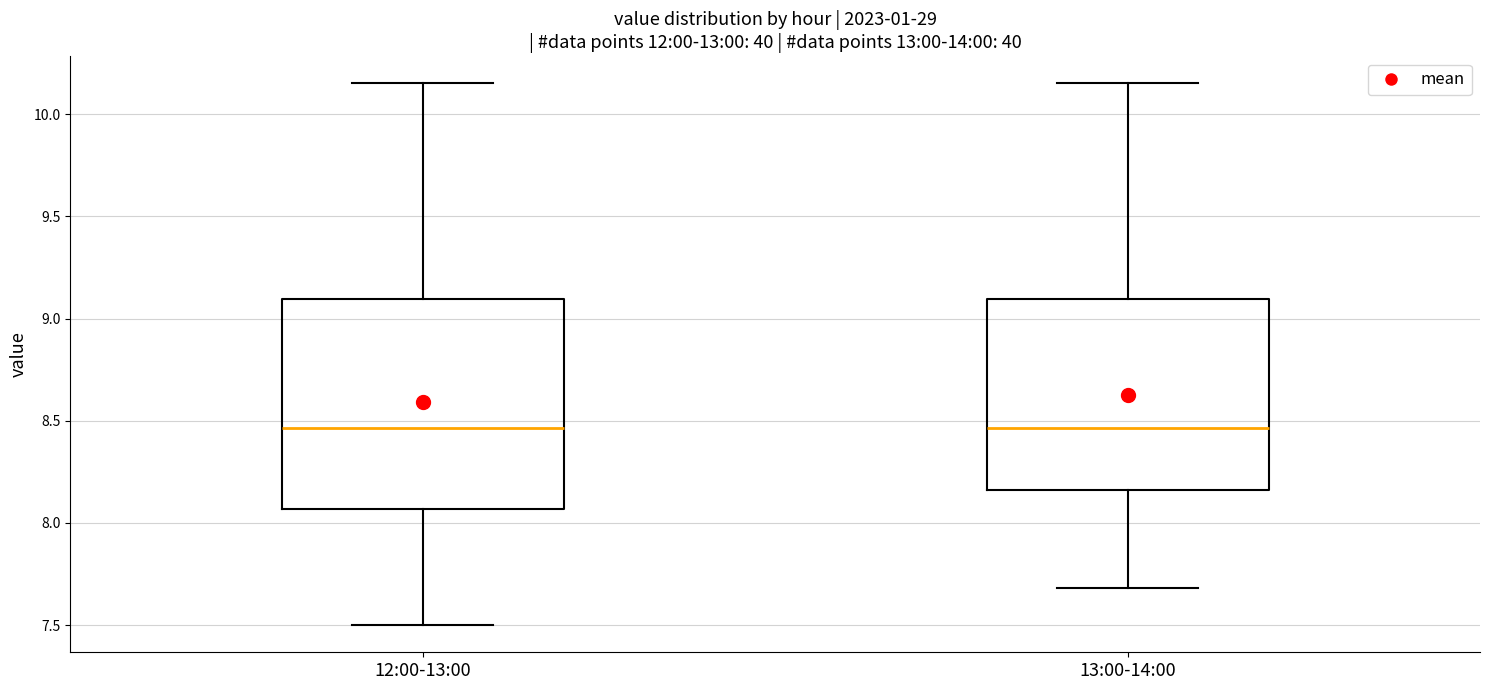

Reading left to right, read every box against the y-axis: the position of its median line, the range the box covers, and the ends of its whiskers. The values are not printed on the chart, so give them approximately, as read against the axis.

12:00-13:00: median 8.45, box 8.05 to 9.10, whiskers 7.50 to 10.15
13:00-14:00: median 8.45, box 8.15 to 9.10, whiskers 7.70 to 10.15